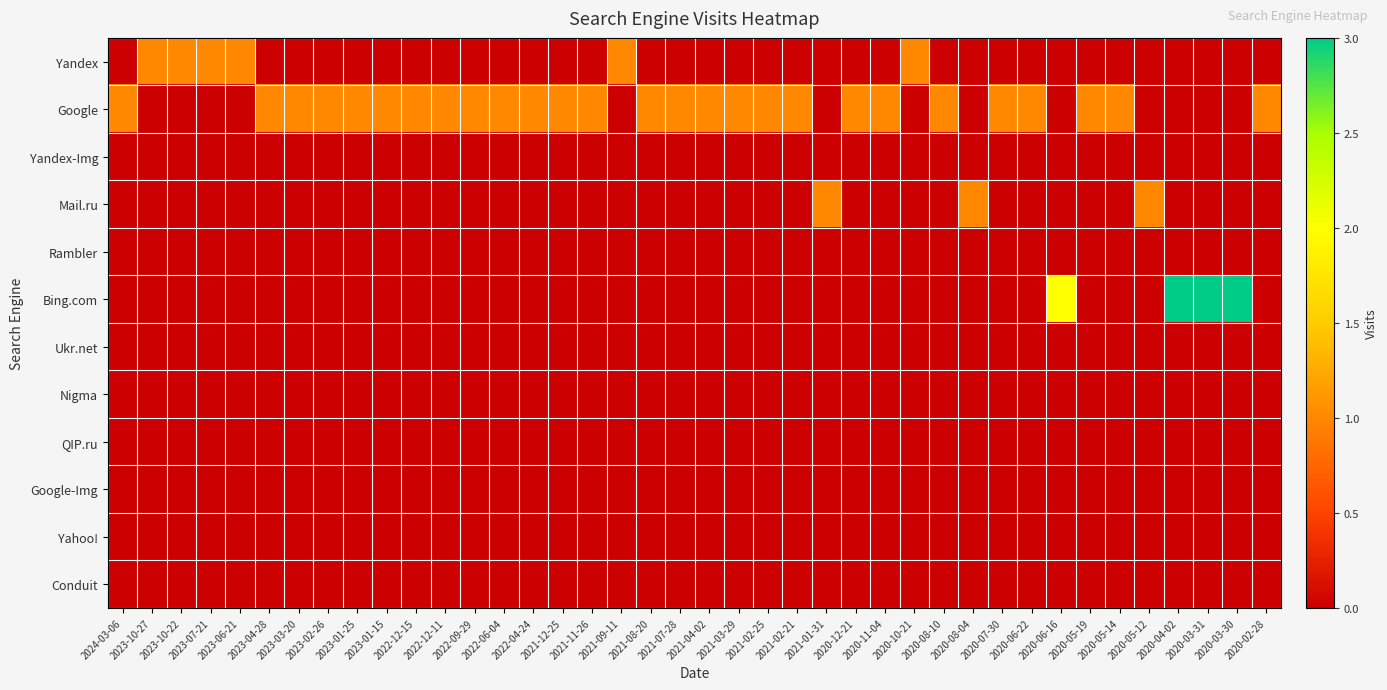

List the series in order of their peak value, lowest first.

Yandex-Img, Rambler, Ukr.net, Nigma, QIP.ru, Google-Img, Yahoo!, Conduit, Yandex, Google, Mail.ru, Bing.com